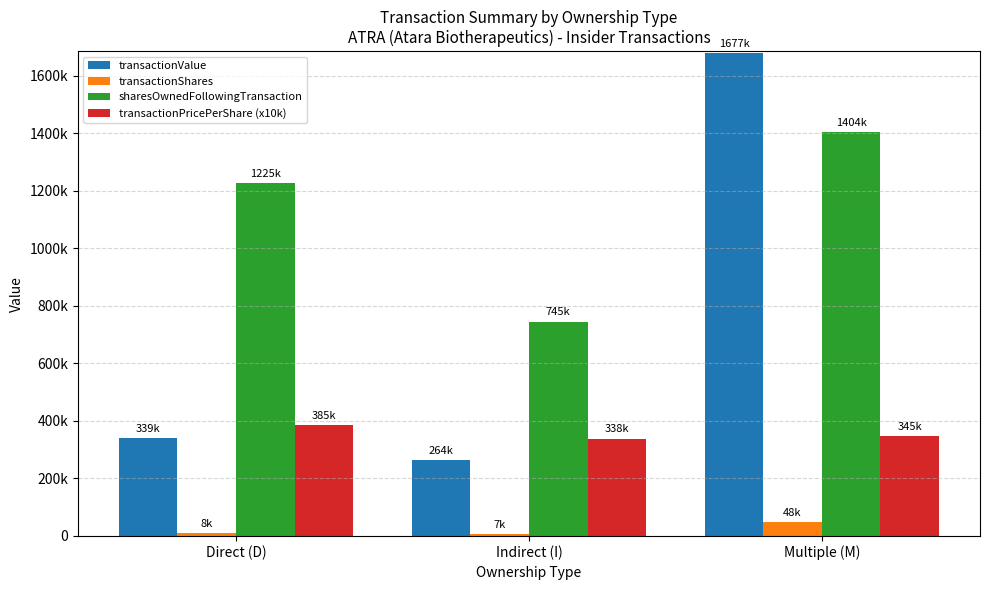

What is the difference between the highest and lowest values at Direct (D)?

1216969.0